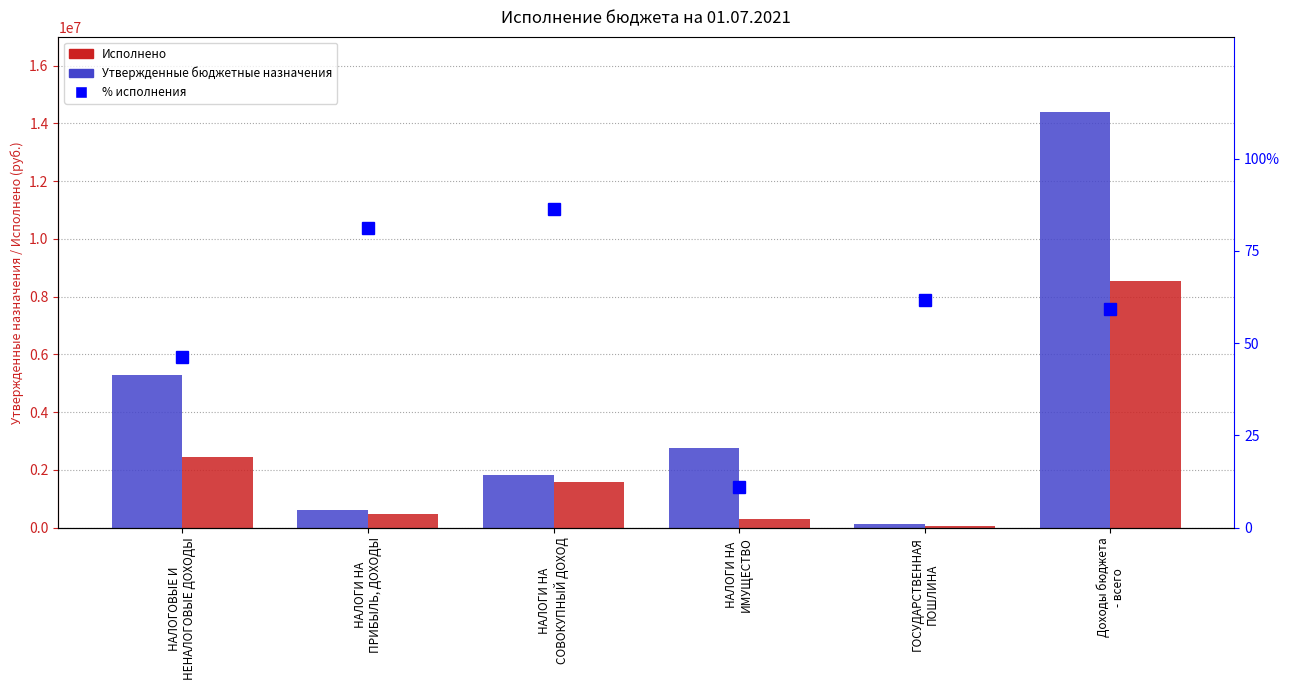

The % исполнения series shows 15.9 at НАЛОГИ НА
ИМУЩЕСТВО. True or false?

False